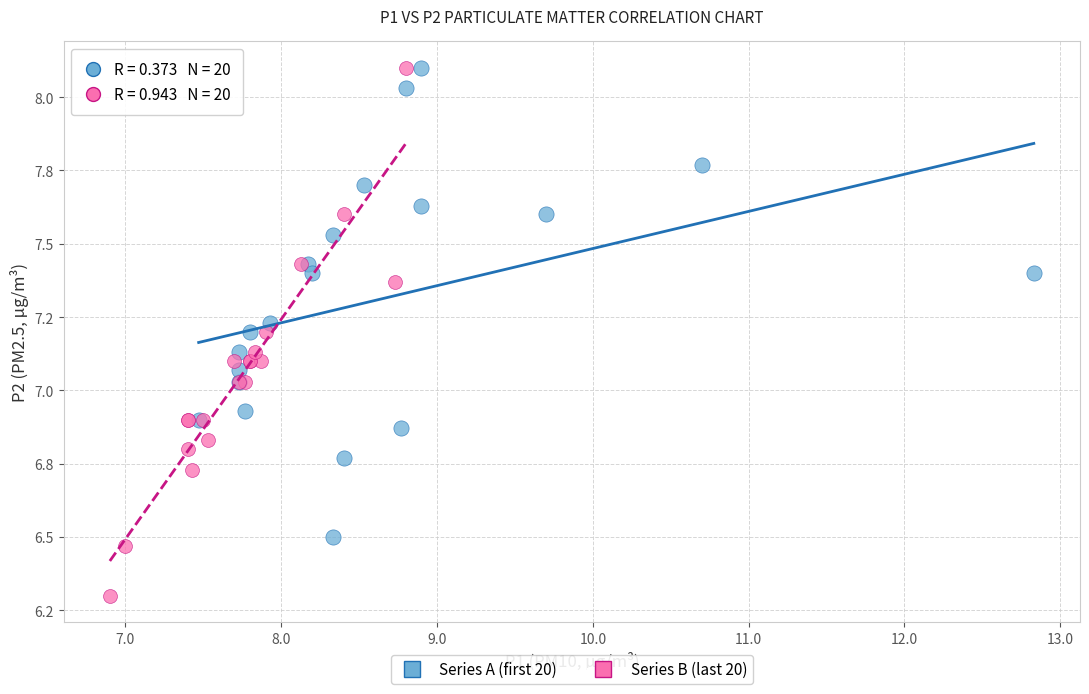

Which series contains the lowest Y value?

Series B (last 20)